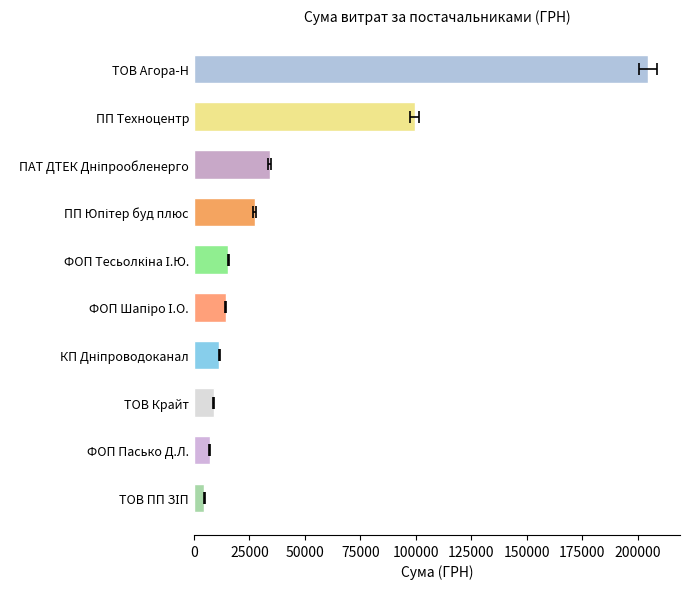

Does the chart contain stacked bars?

No